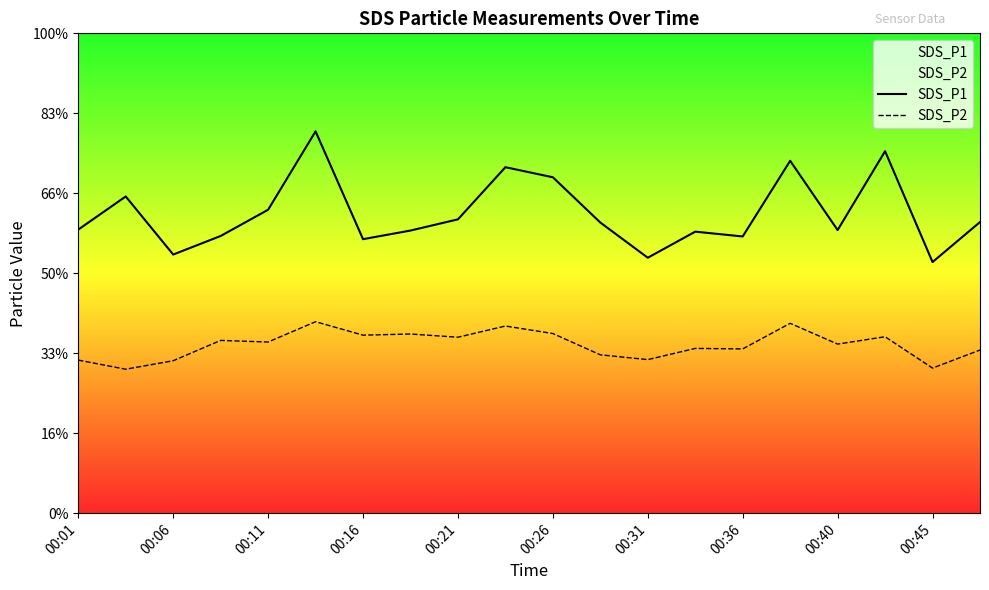

How many interior local valleys does the SDS_P1 series have?

6